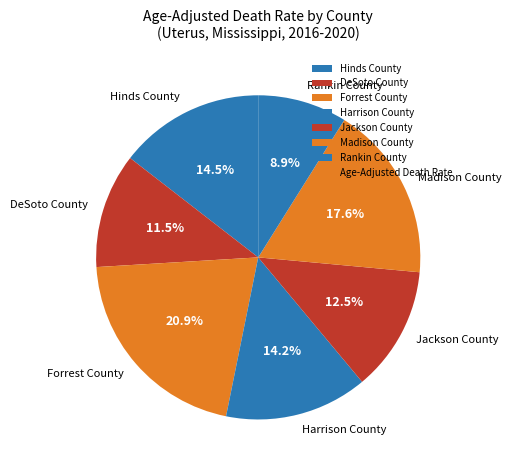

To the nearest percent, what portion does Forrest County represent?

21%